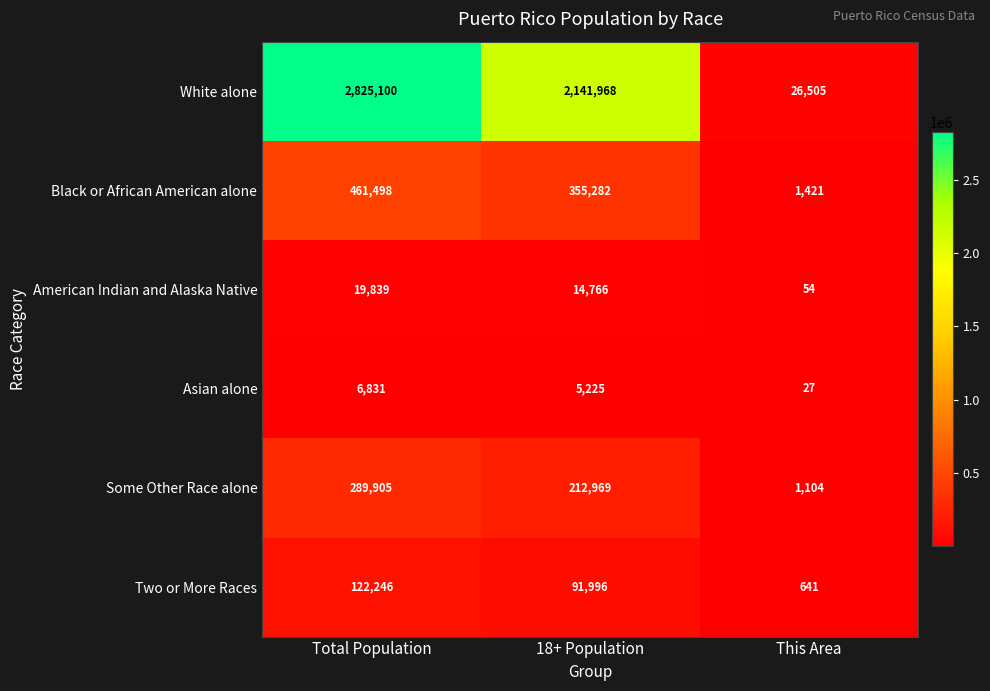

Count the number of categories in the chart.

3